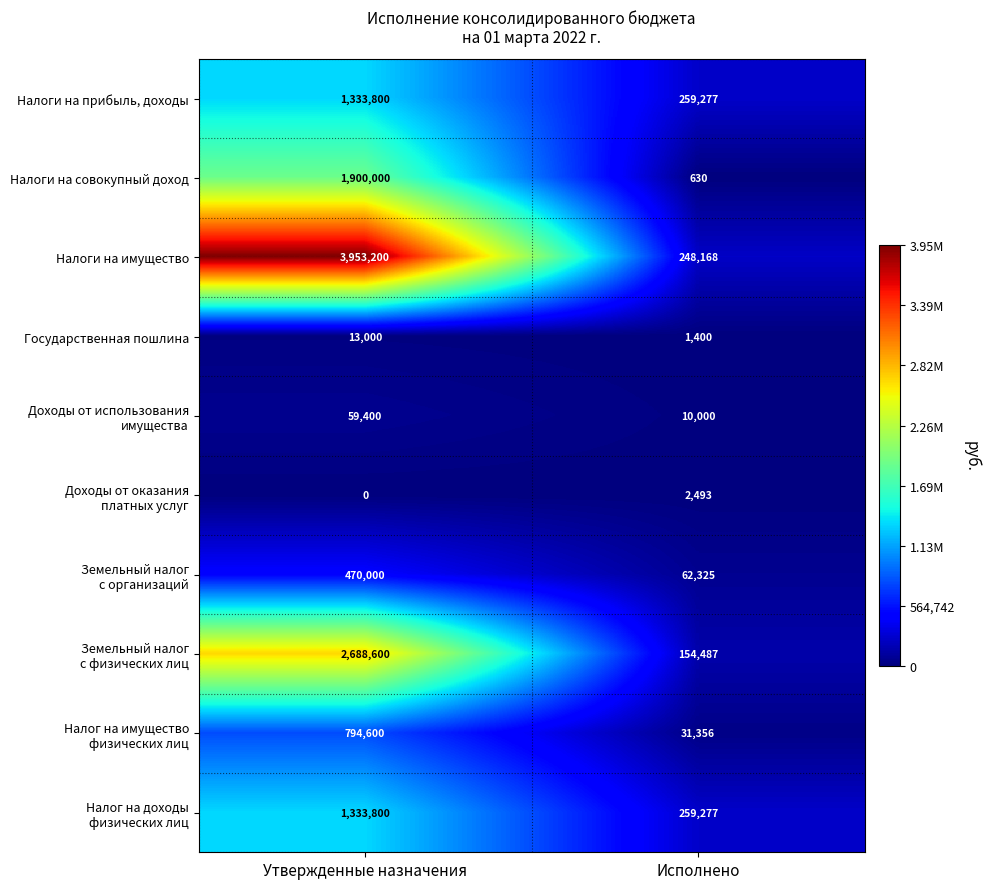

What is the sum of the Государственная пошлина values at Исполнено and Утвержденные назначения?

14400